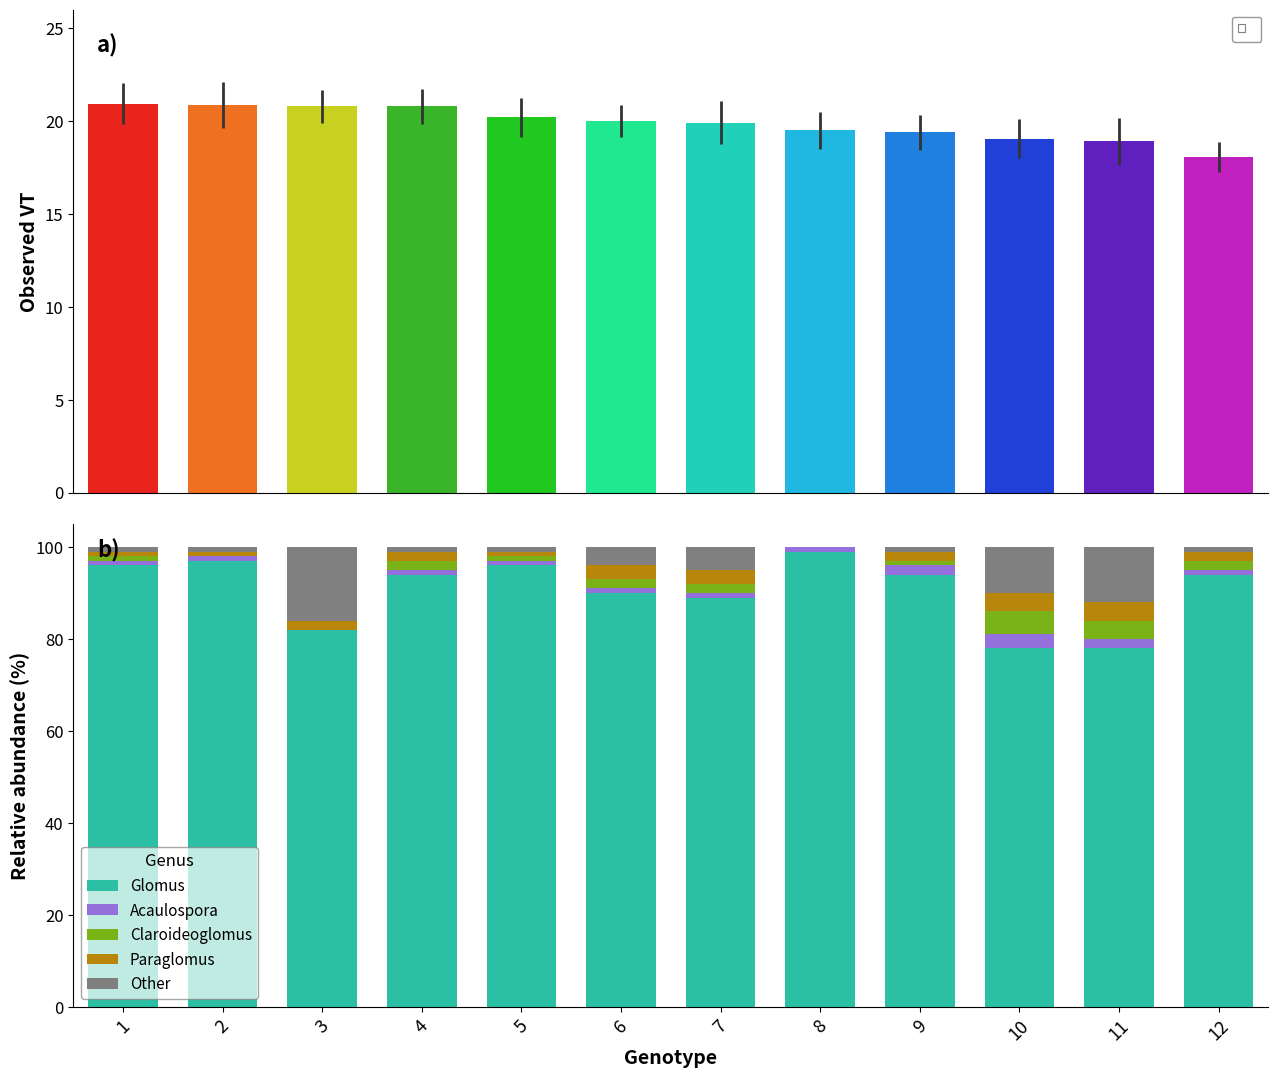

What is the value of the Acaulospora bar at the 2nd from the left?

1